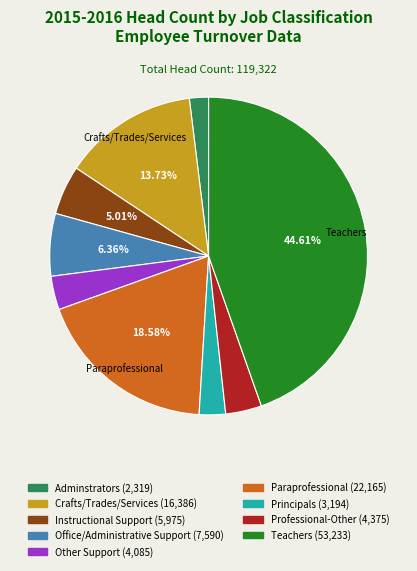

What is the total percentage of Paraprofessional and Crafts/Trades/Services?

32.3%